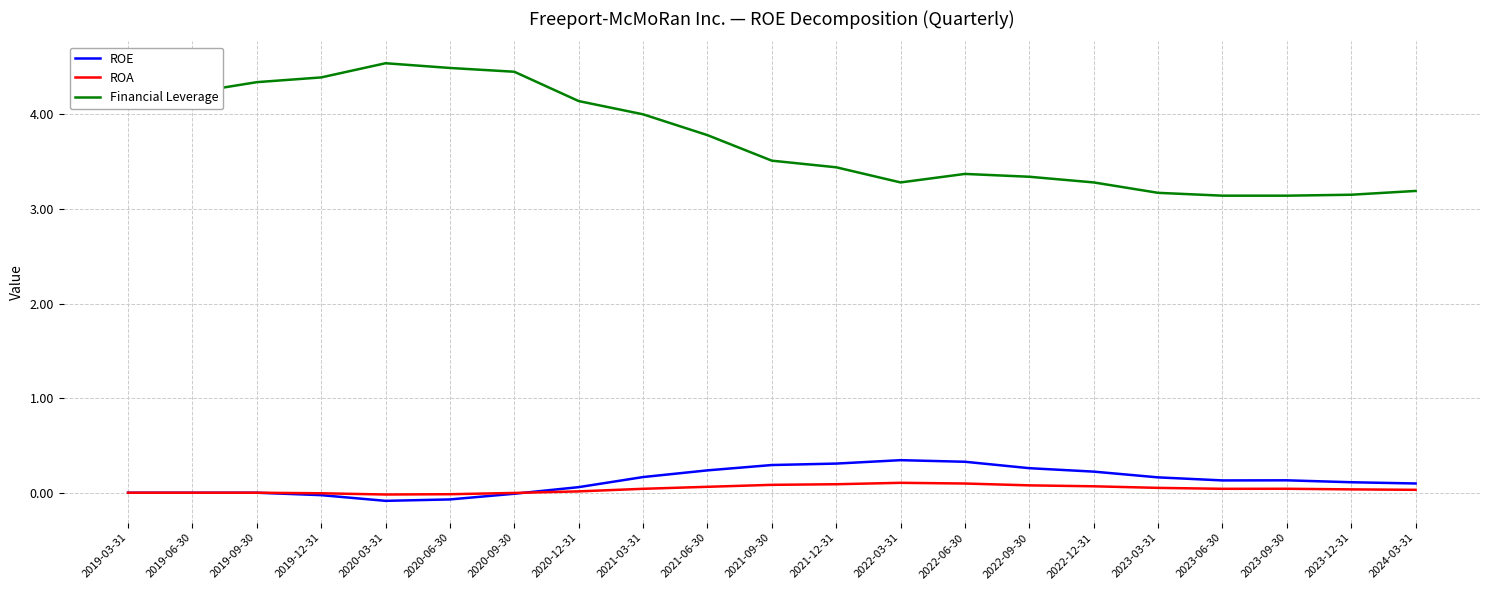

What is the greatest value displayed?

4.5